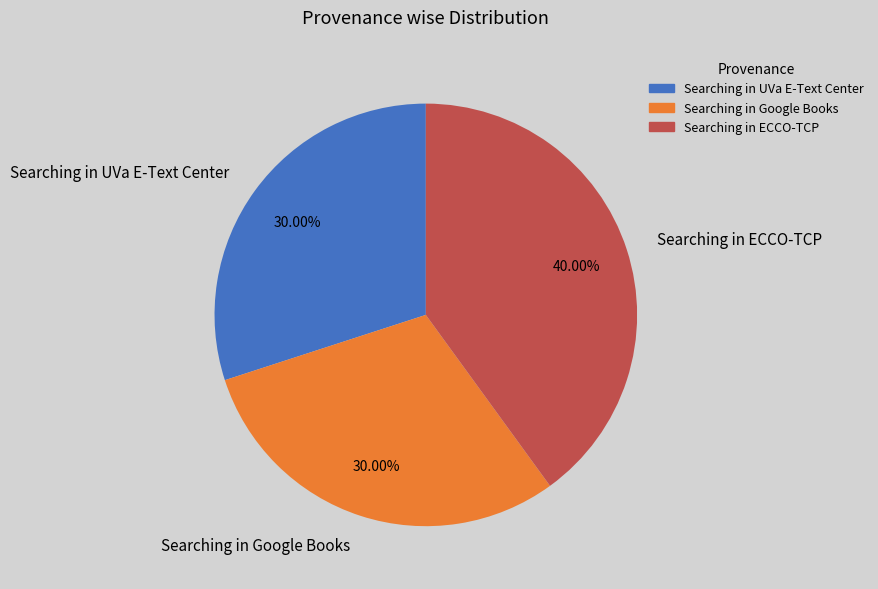

Do Searching in ECCO-TCP and Searching in Google Books together represent more than half of the pie?

Yes